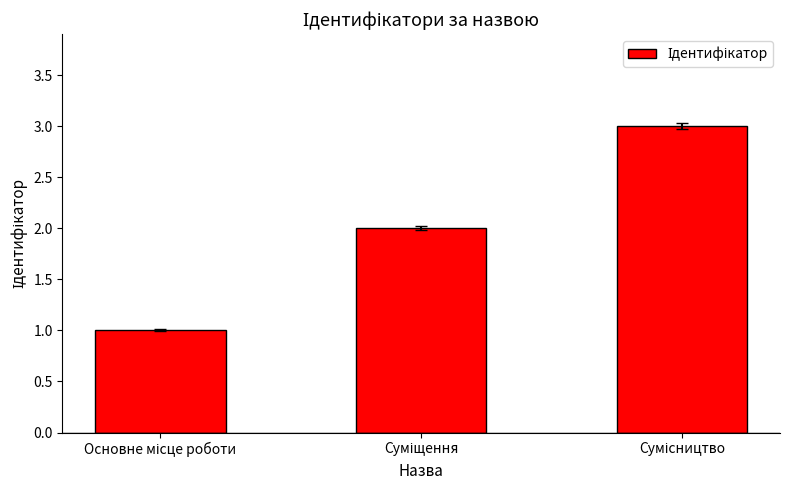

What is the sum of all values?

6